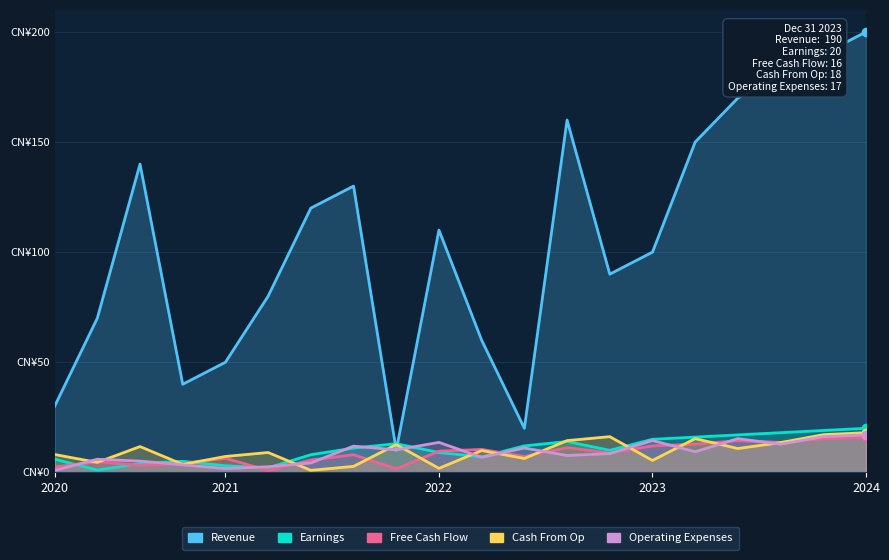

What are all the series names shown in the legend?

Revenue, Earnings, Free Cash Flow, Cash From Op, Operating Expenses